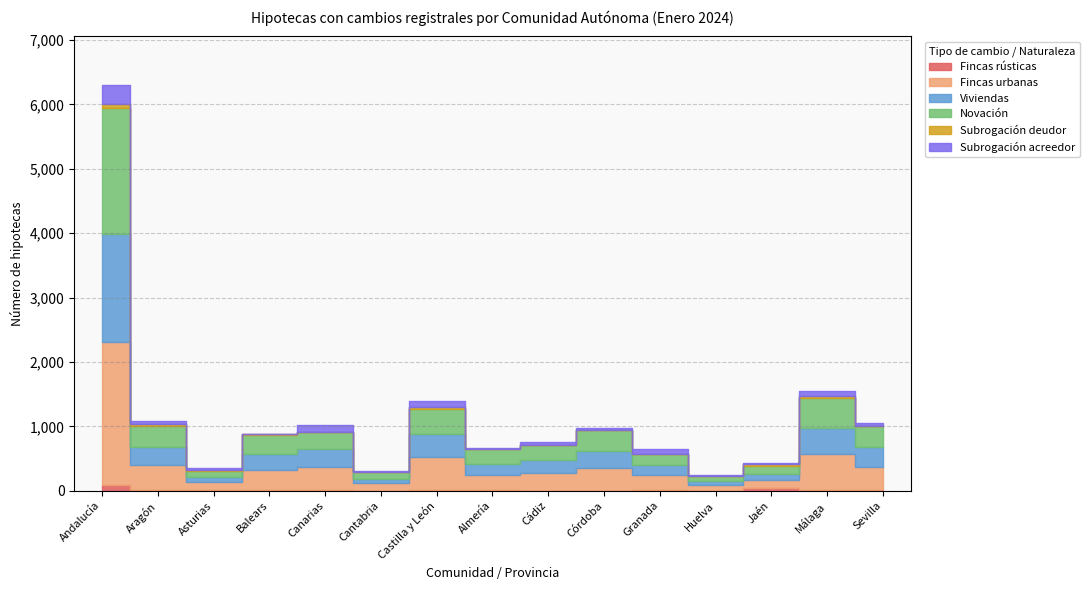

How many interior local peaks does the Subrogación acreedor series have?

5